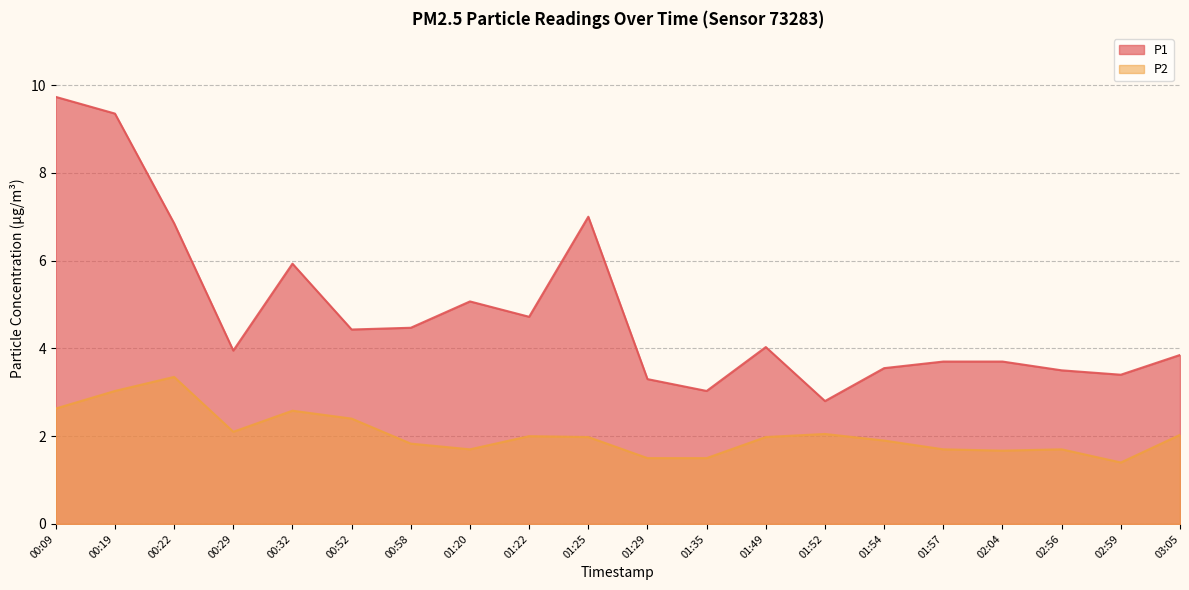

True or false: P2 and P1 intersect in this chart.

False